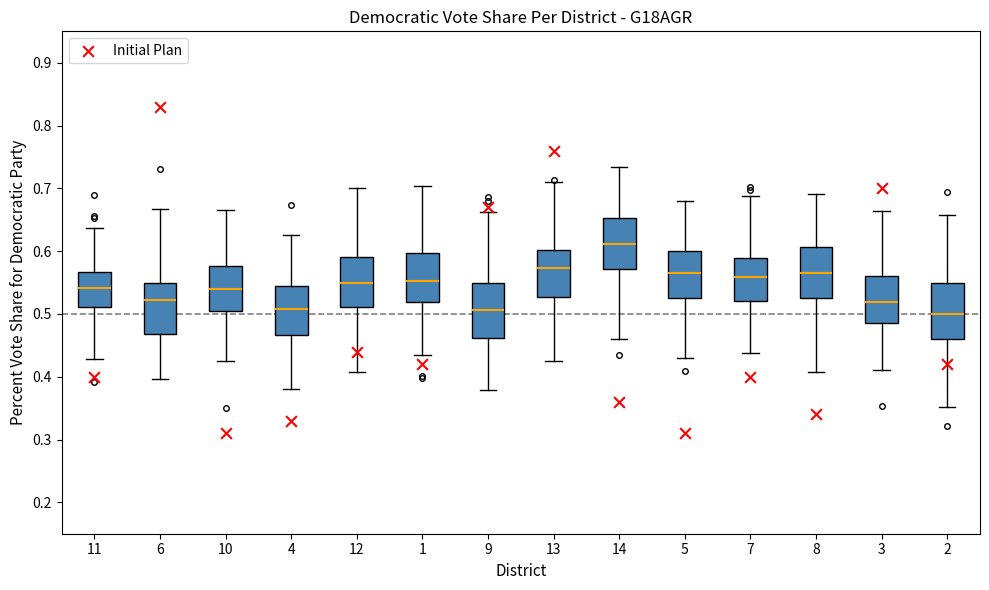

Where is the lower edge of the box at x = 11 on the y-axis? The values are not printed on the chart, so give them approximately, as read against the axis.

0.51